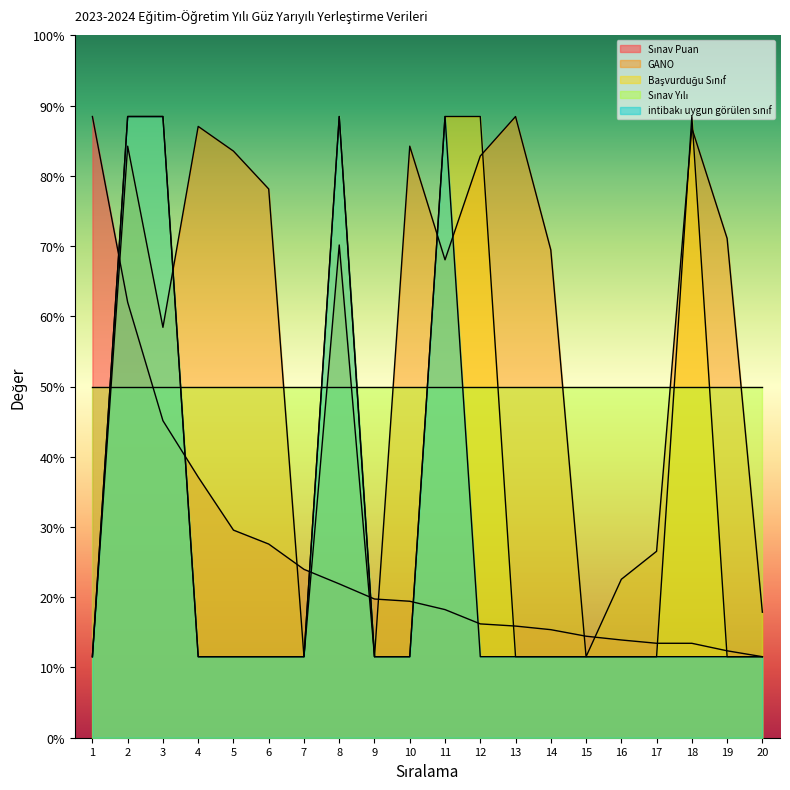

Which series ends up on top after the final intersection of GANO and Sınav Puan?

GANO